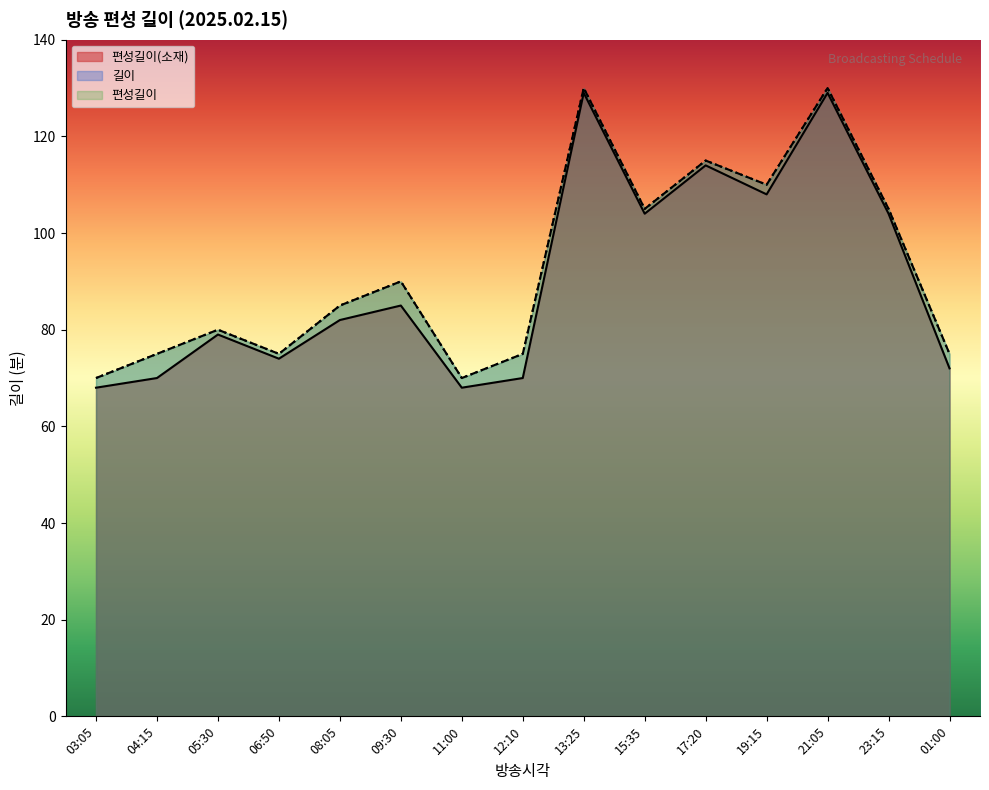

At which label does 편성길이 reach its minimum?

03:05